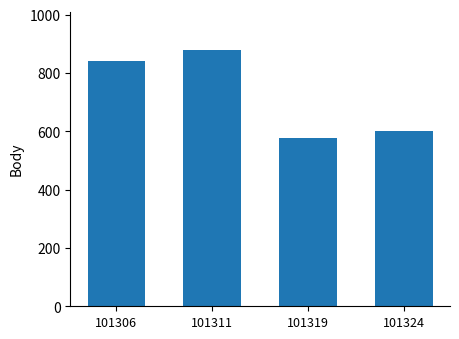

Reading left to right, list all the values displayed in this chart.

101306=841	101311=879	101319=578	101324=602